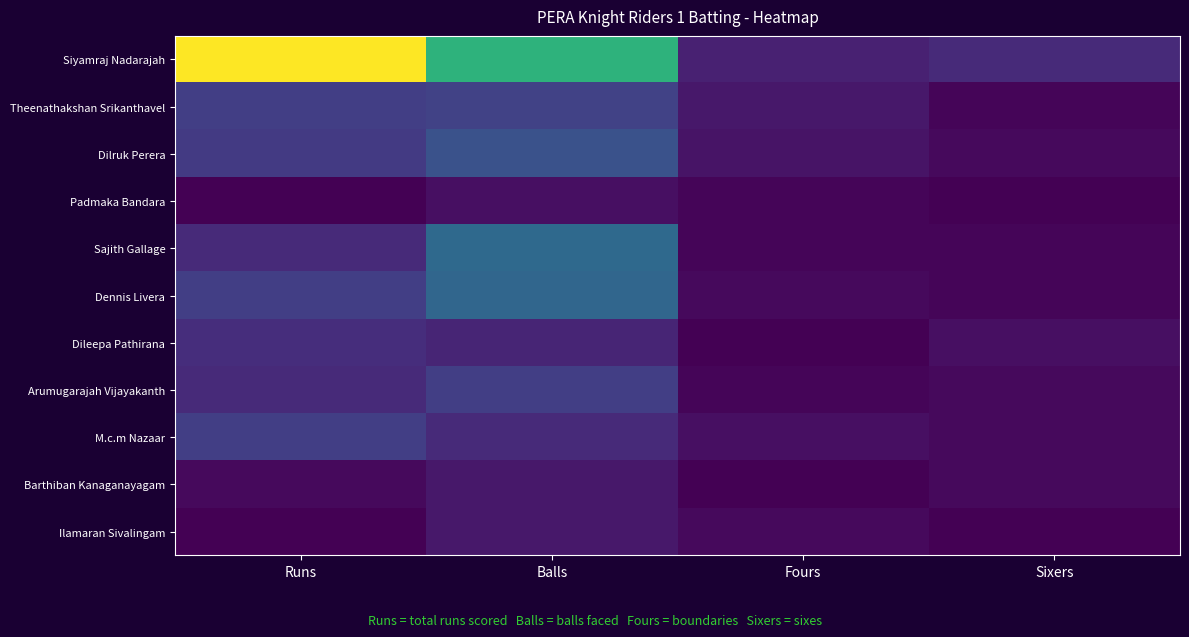

At how many categories does at least one series exceed 14?

2